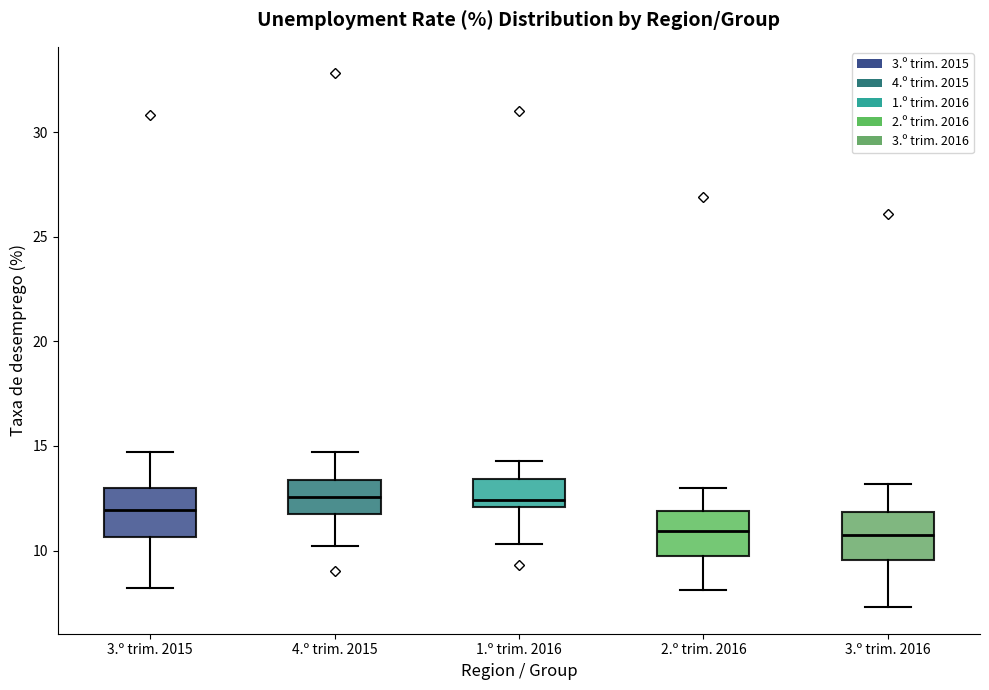

Reading left to right, transcribe this box plot: for each box, give where its median line is, the range the box spans, and where its two whiskers end, as read against the y-axis. The values are not printed on the chart, so give them approximately, as read against the axis.

3.º trim. 2015: median 12.0, box 10.5 to 13.0, whiskers 8.0 to 14.5
4.º trim. 2015: median 12.5, box 12.0 to 13.5, whiskers 10.0 to 14.5
1.º trim. 2016: median 12.5, box 12.0 to 13.5, whiskers 10.5 to 14.5
2.º trim. 2016: median 11.0, box 9.5 to 12.0, whiskers 8.0 to 13.0
3.º trim. 2016: median 11.0, box 9.5 to 12.0, whiskers 7.5 to 13.0